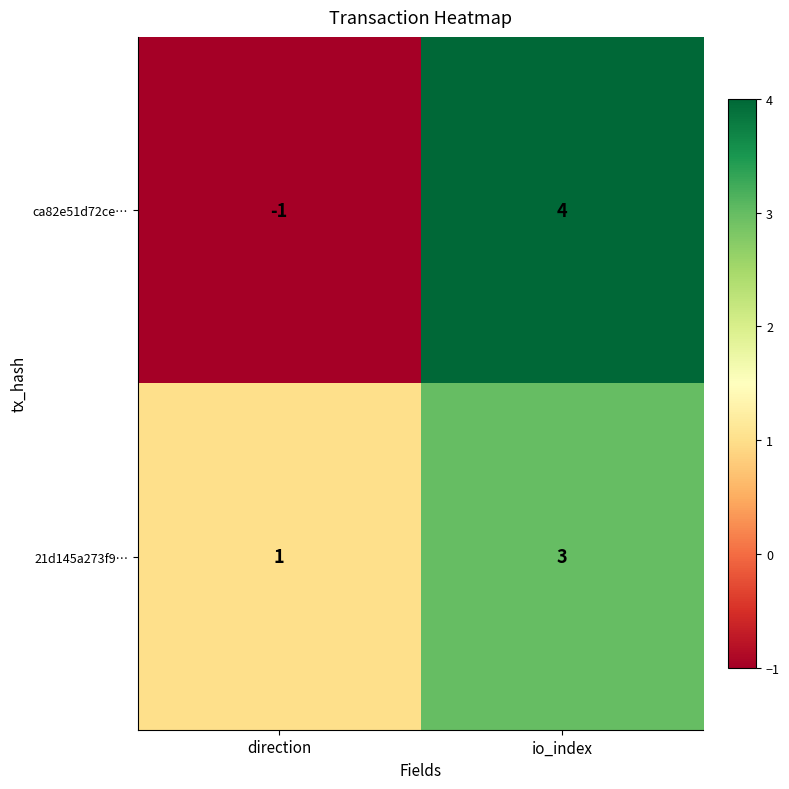

How many series are shown in this chart?

2